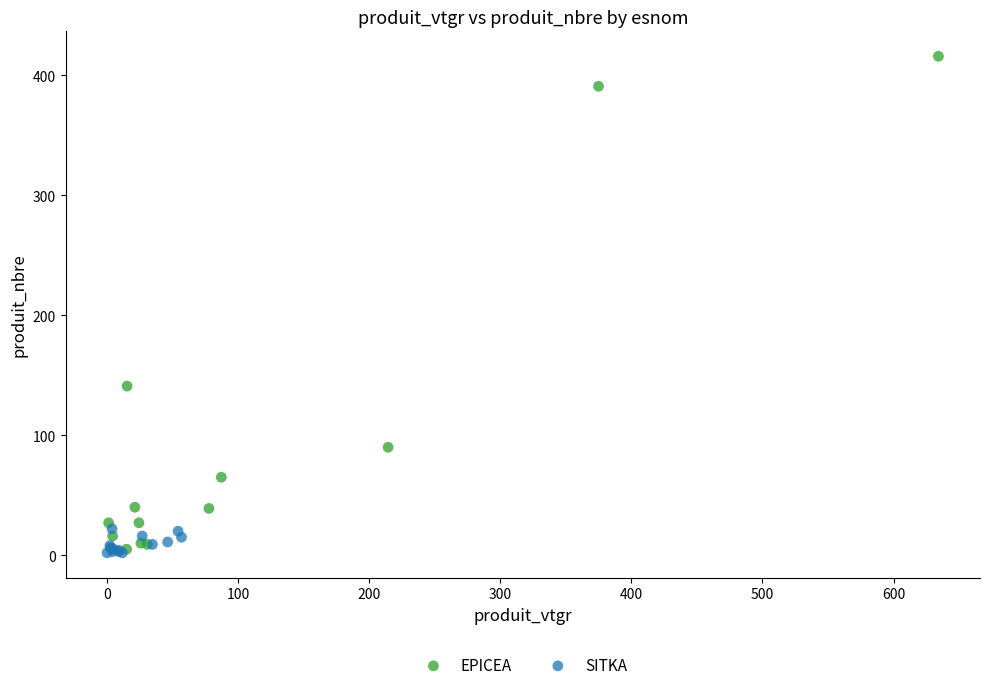

Which series has the widest spread of Y values?

EPICEA